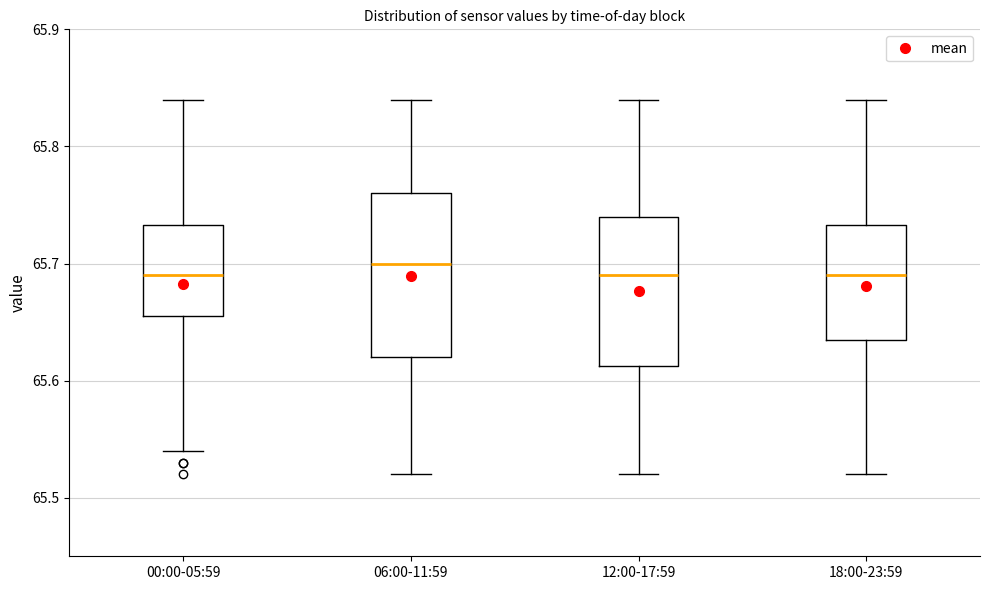

Reading left to right, transcribe this box plot: for each box, give where its median line is, the range the box spans, and where its two whiskers end, as read against the y-axis. The values are not printed on the chart, so give them approximately, as read against the axis.

00:00-05:59: median 65.69, box 65.66 to 65.73, whiskers 65.54 to 65.84
06:00-11:59: median 65.70, box 65.62 to 65.76, whiskers 65.52 to 65.84
12:00-17:59: median 65.69, box 65.61 to 65.74, whiskers 65.52 to 65.84
18:00-23:59: median 65.69, box 65.64 to 65.73, whiskers 65.52 to 65.84